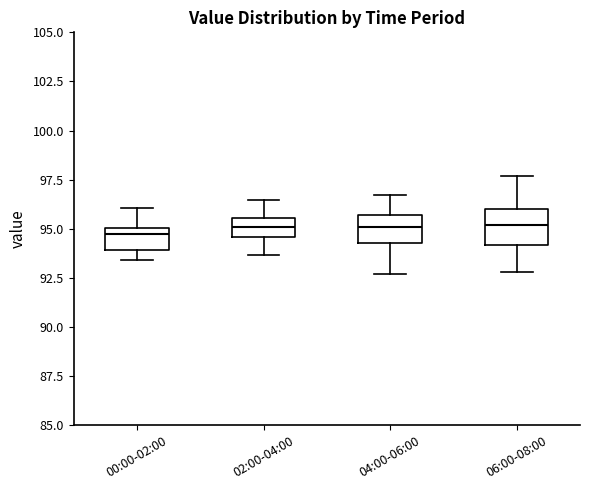

Where is the upper edge of the box for 02:00-04:00 on the y-axis? The values are not printed on the chart, so give them approximately, as read against the axis.

95.5